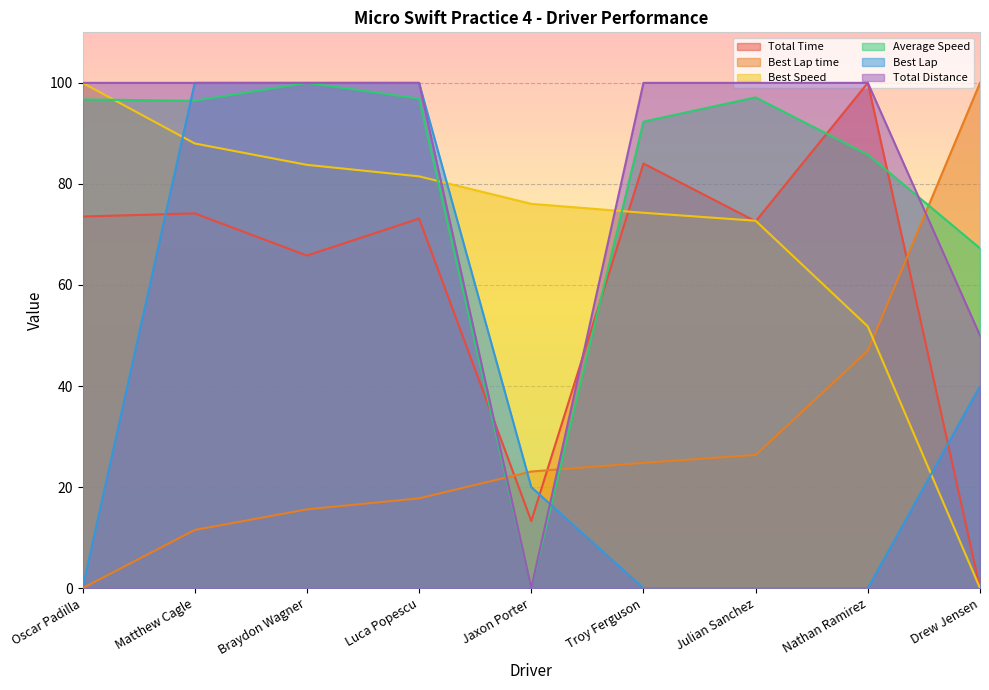

Does the chart display data point markers on the line(s)?

No